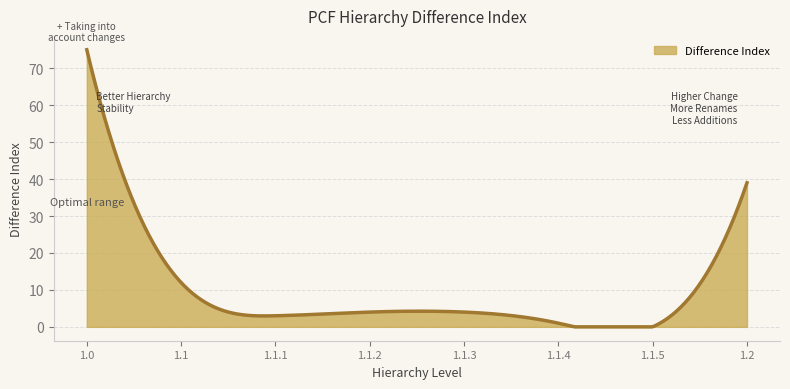

What is the average value?

9.7